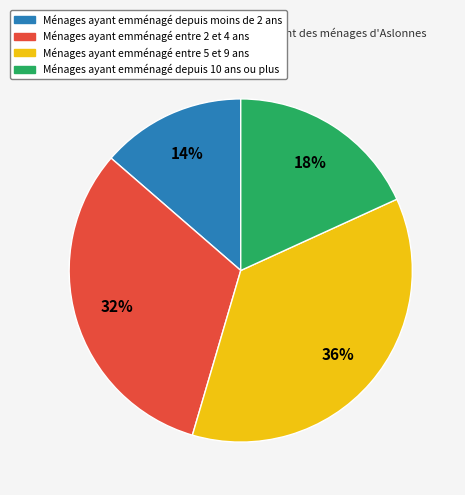

Does any single category account for the majority?

No